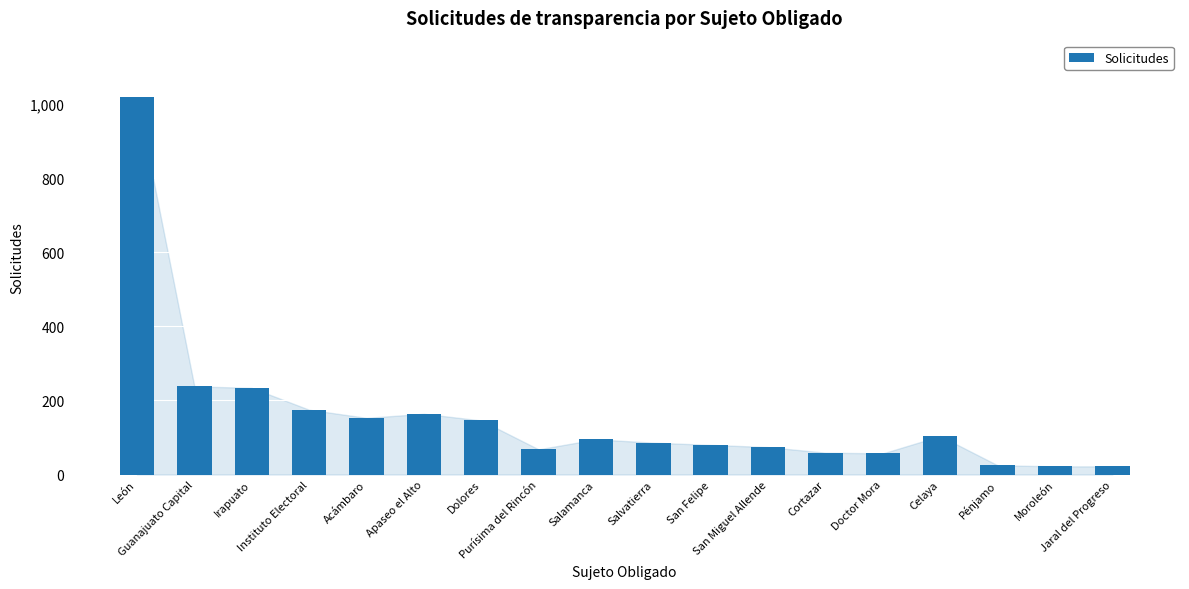

Does the chart contain any negative values?

No